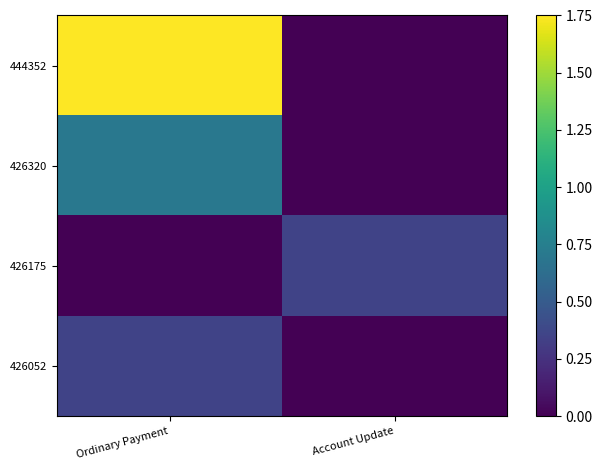

Reading left to right, list all the values displayed in this chart.

444352: Ordinary Payment=1.8	Account Update=0.0
426320: Ordinary Payment=0.7	Account Update=0.0
426175: Ordinary Payment=0.0	Account Update=0.4
426052: Ordinary Payment=0.4	Account Update=0.0